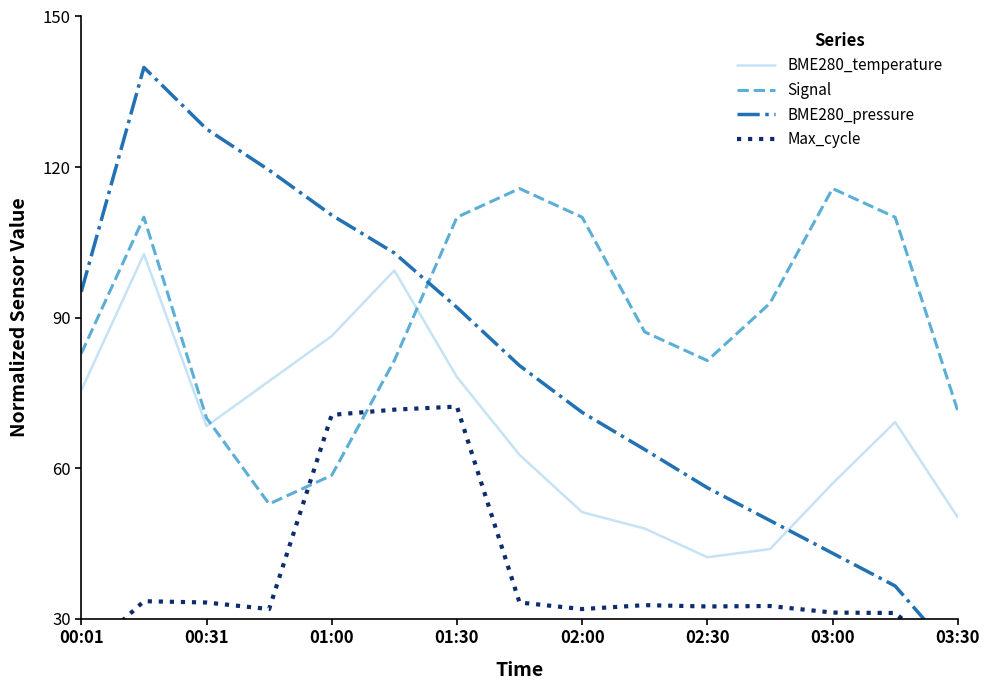

True or false: BME280_pressure has more than 0 interior local peaks.

True